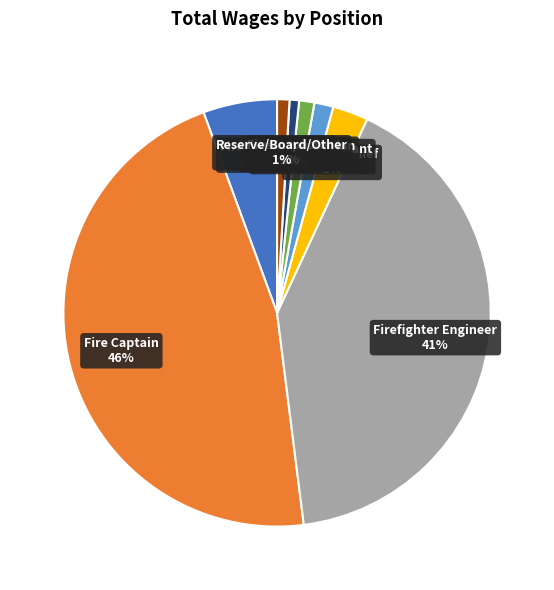

Is there a majority slice in this chart?

No